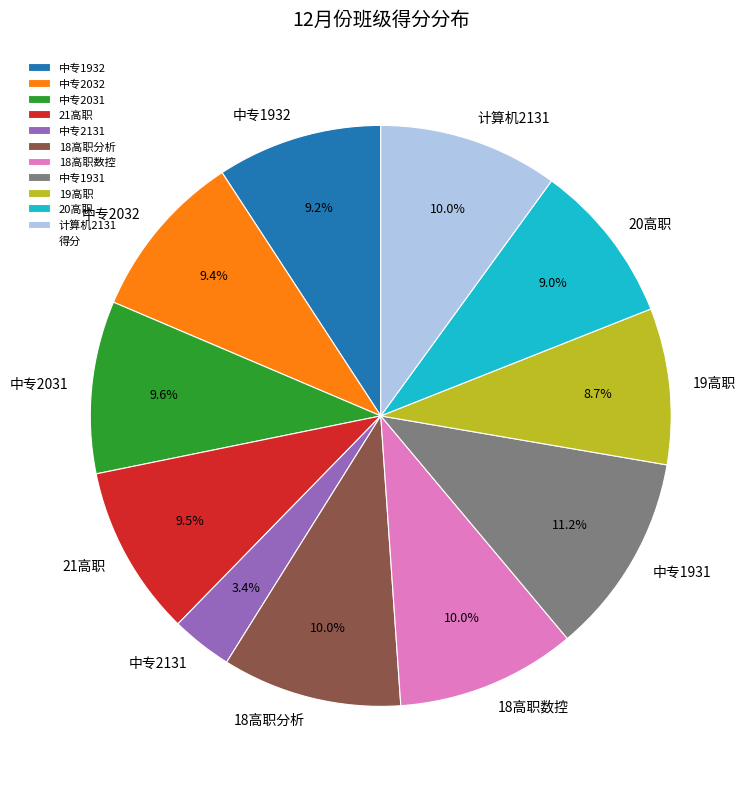

Which slice is the largest?

中专1931